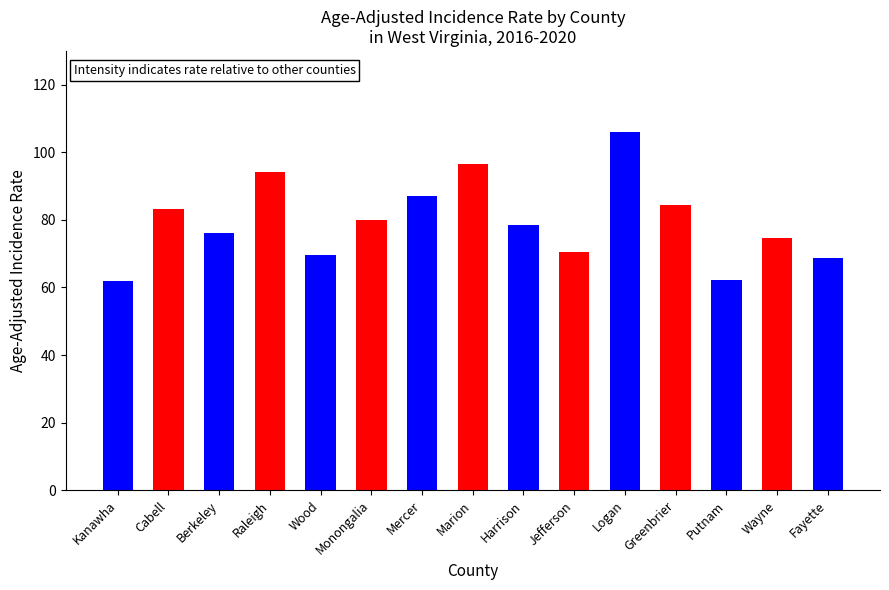

What is the maximum value shown in the chart?

106.0